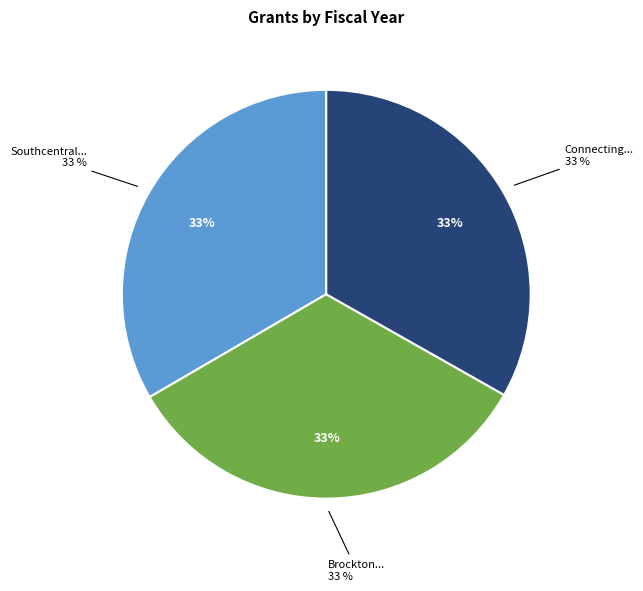

What percentage is the Brockton Kids Lead the Way slice, to the nearest percent?

33%